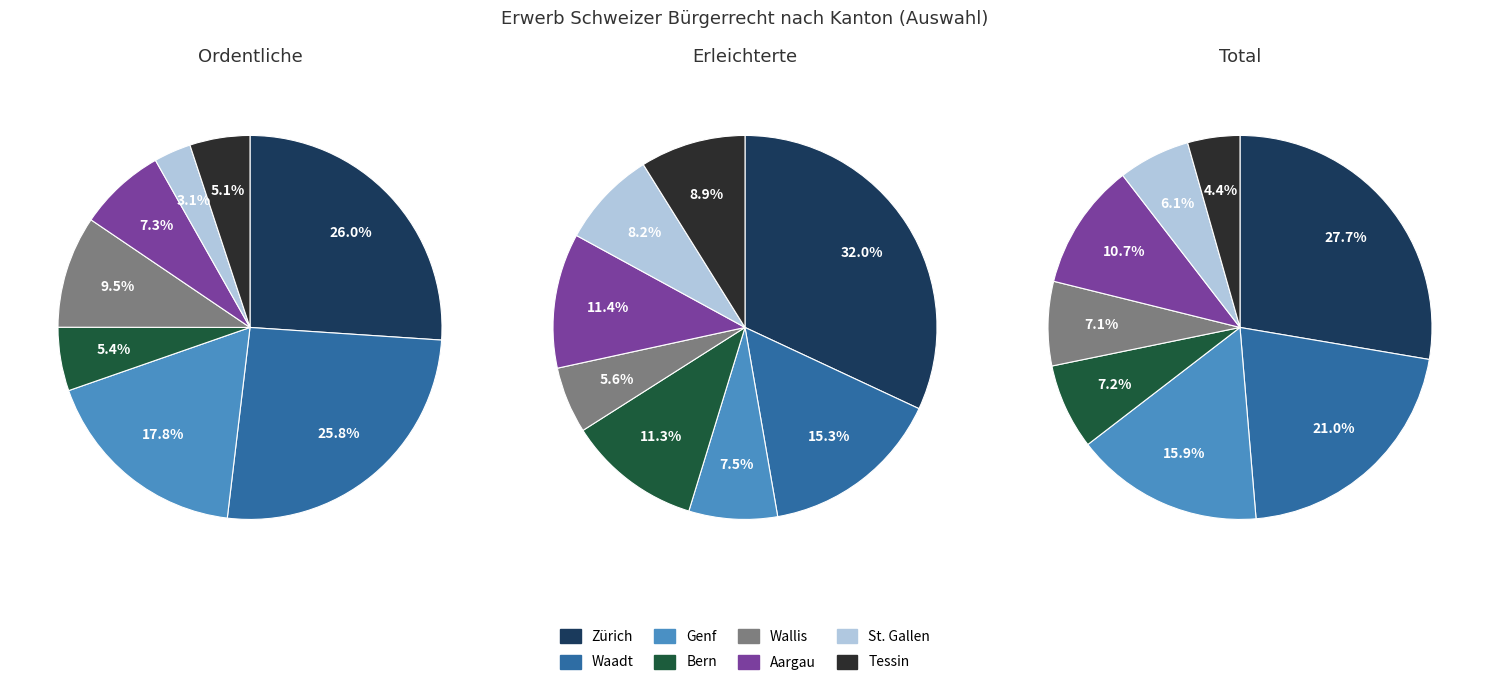

What percentage is the Wallis slice, to the nearest percent?

7%